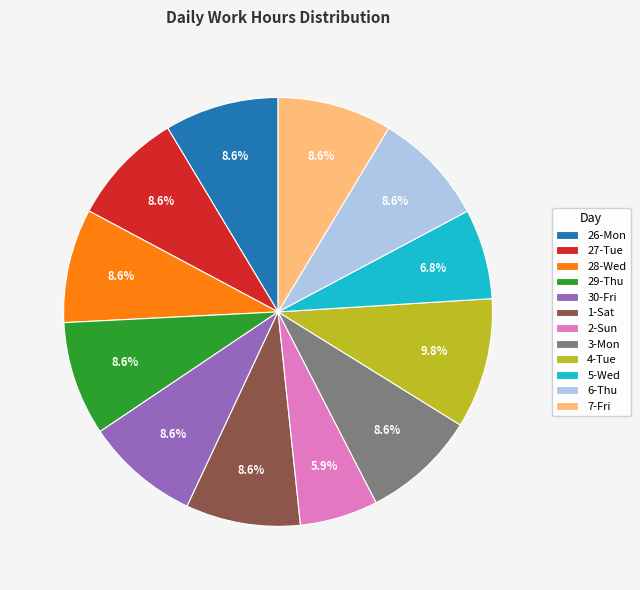

To the nearest percent, what is the difference between the largest and smallest slice percentages?

4%